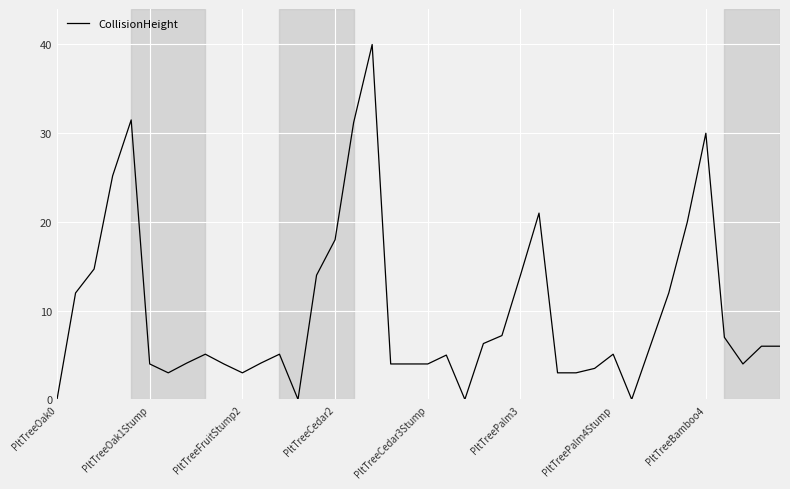

What is the maximum value shown in the chart?

40.0